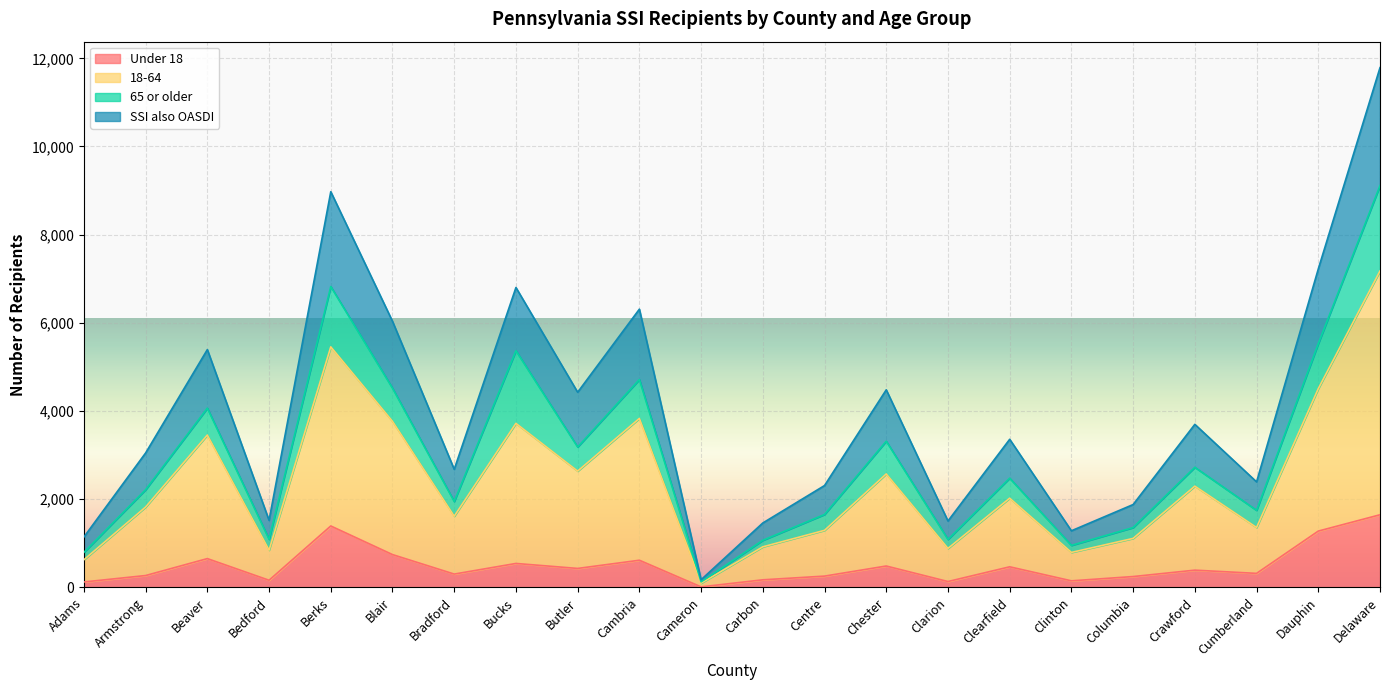

What is the label of the 11th point from the left?

Cameron